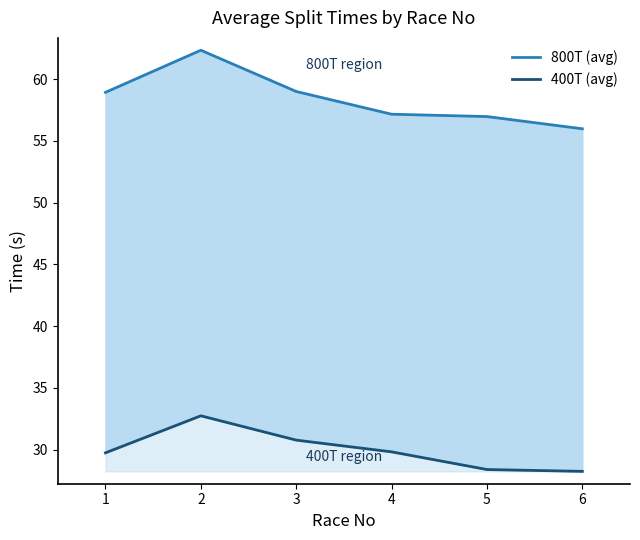

Rank the series by their maximum value, from lowest to highest.

400T (avg), 800T (avg)